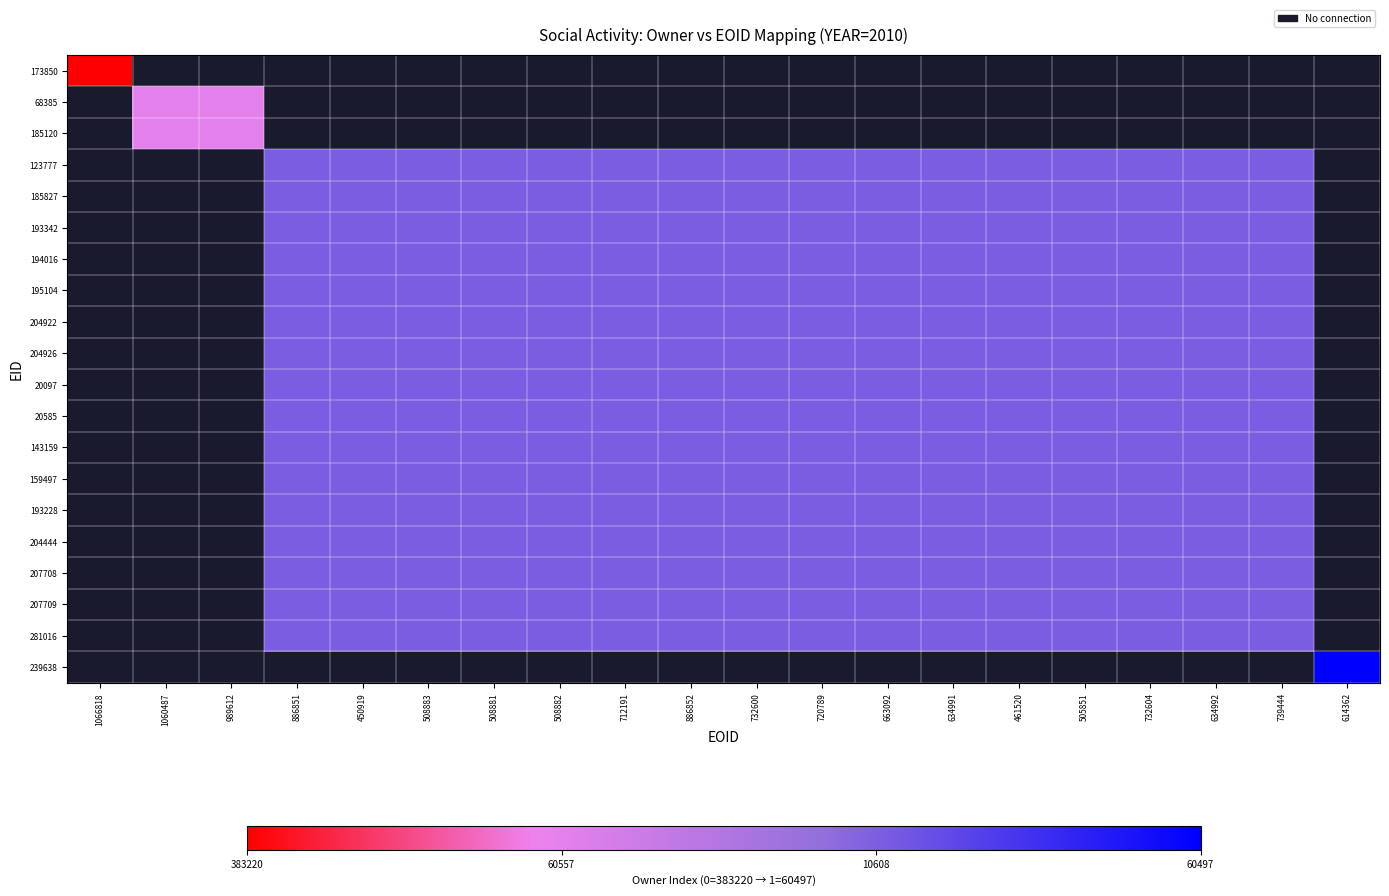

Rank the series by their average value, from lowest to highest.

173850, 68385, 185120, 123777, 185827, 193342, 194016, 195104, 204922, 204926, 20097, 20585, 143159, 159497, 193228, 204444, 207708, 207709, 281016, 239638